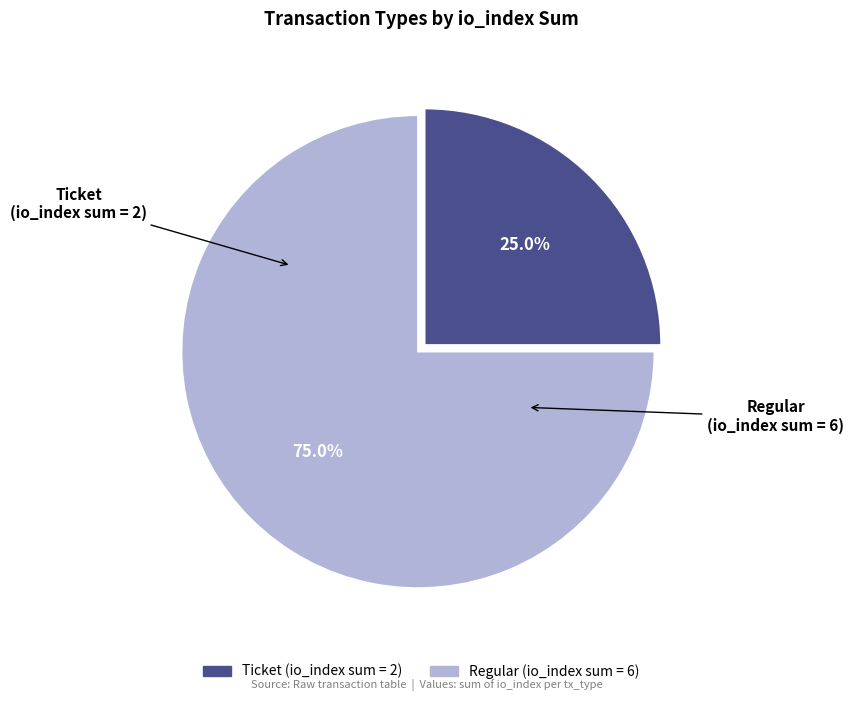

Which slice is the largest?

Regular